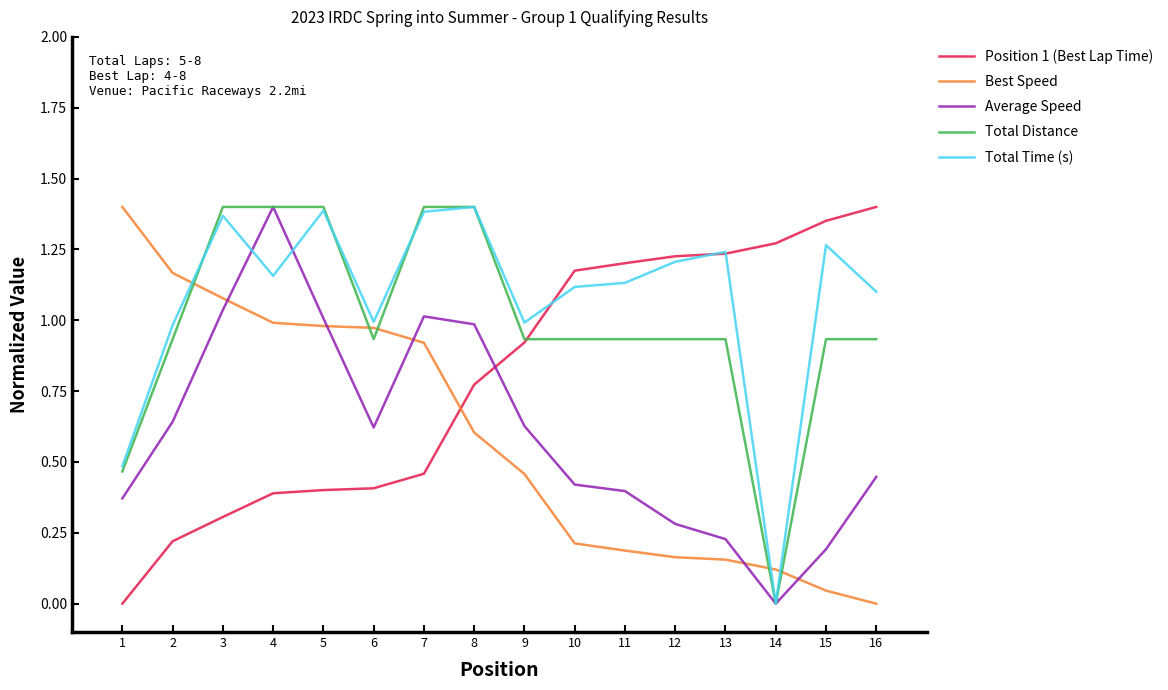

What is the total value across all series at 9?

3.9